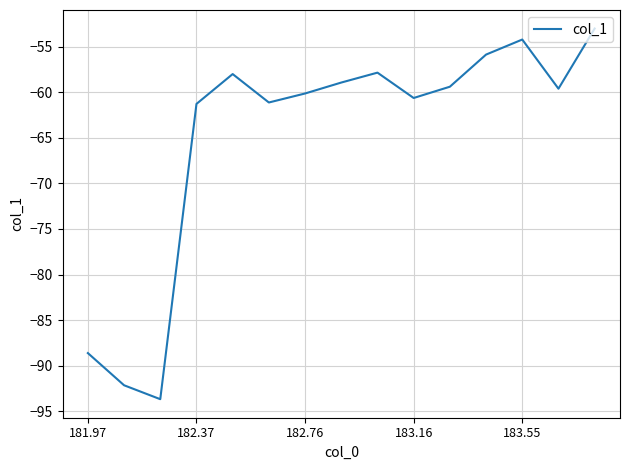

What is the difference between the maximum and minimum values?

40.6